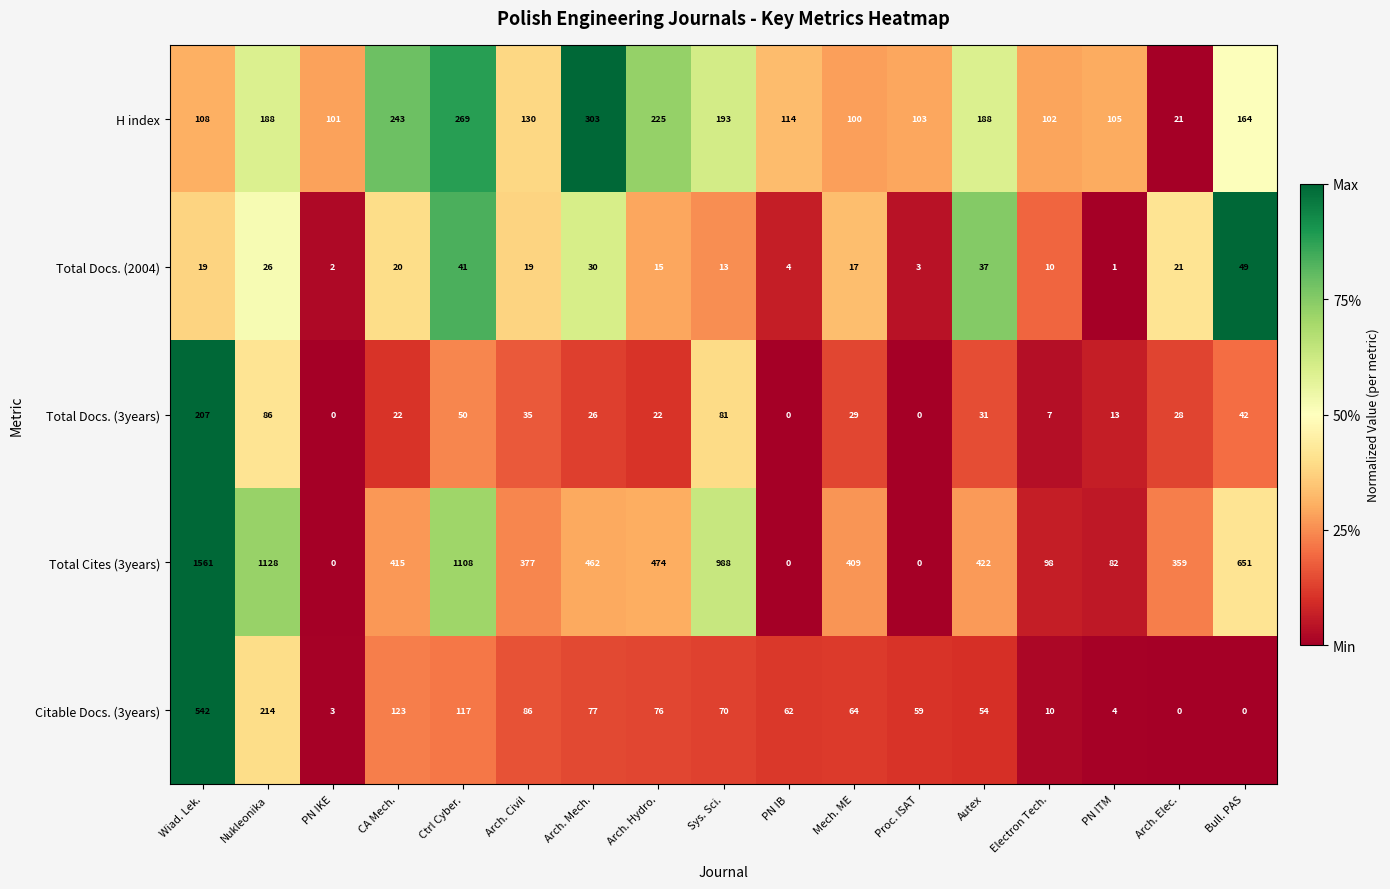

Between Nukleonika and Electron Tech., which series saw the biggest shift?

Total Cites (3years)